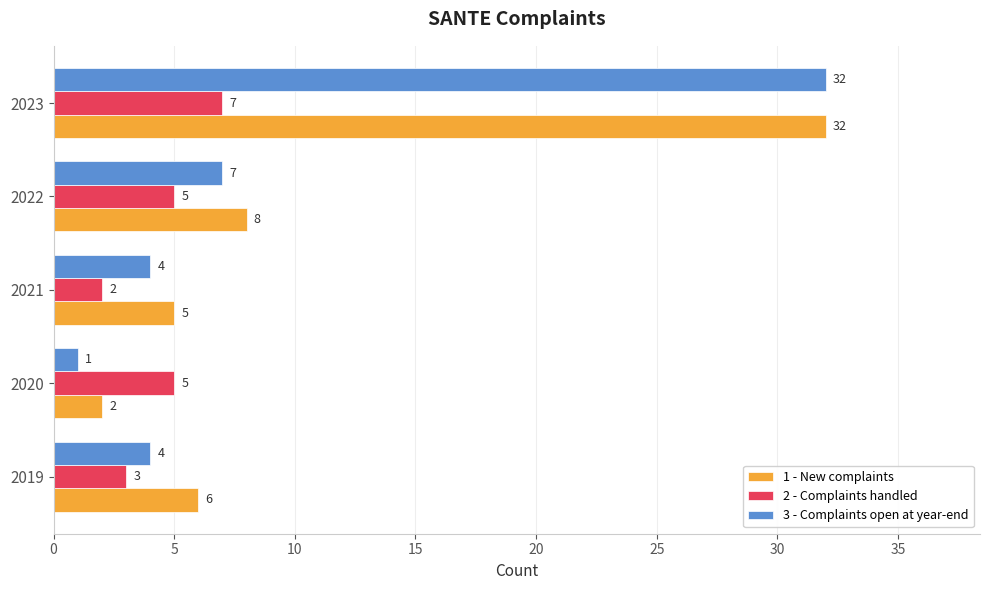

At which category does the chart reach its peak across all series?

2023